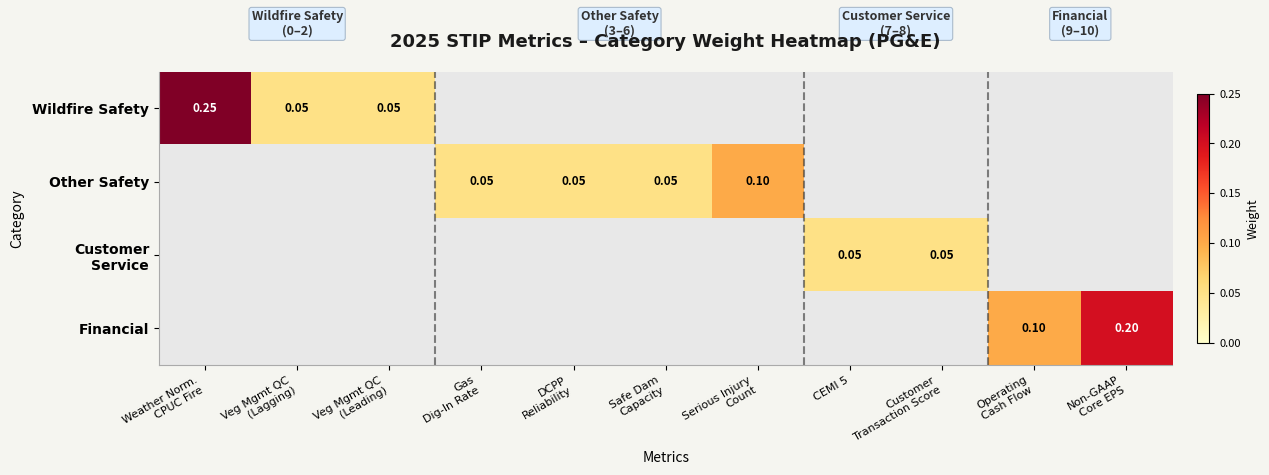

What is the difference between the second highest and second lowest values in the Wildfire Safety series?

0.1